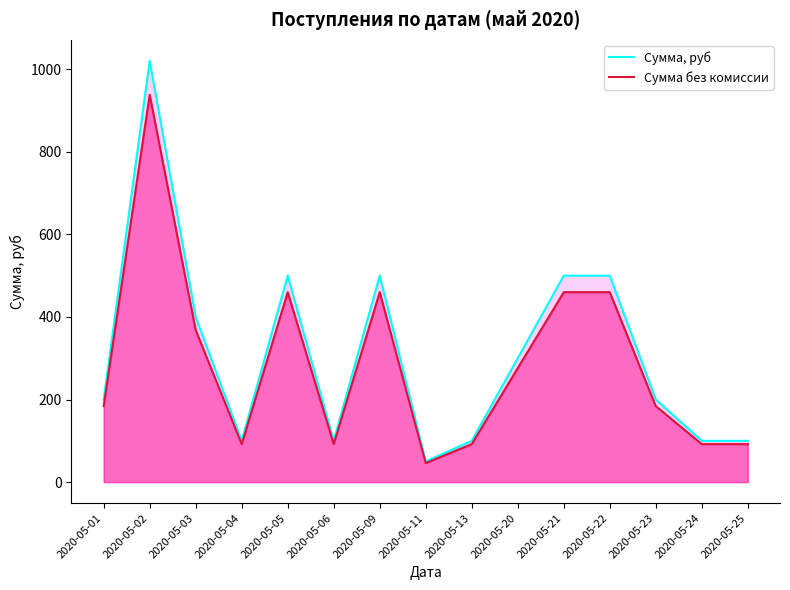

How many distinct data groups are displayed?

2